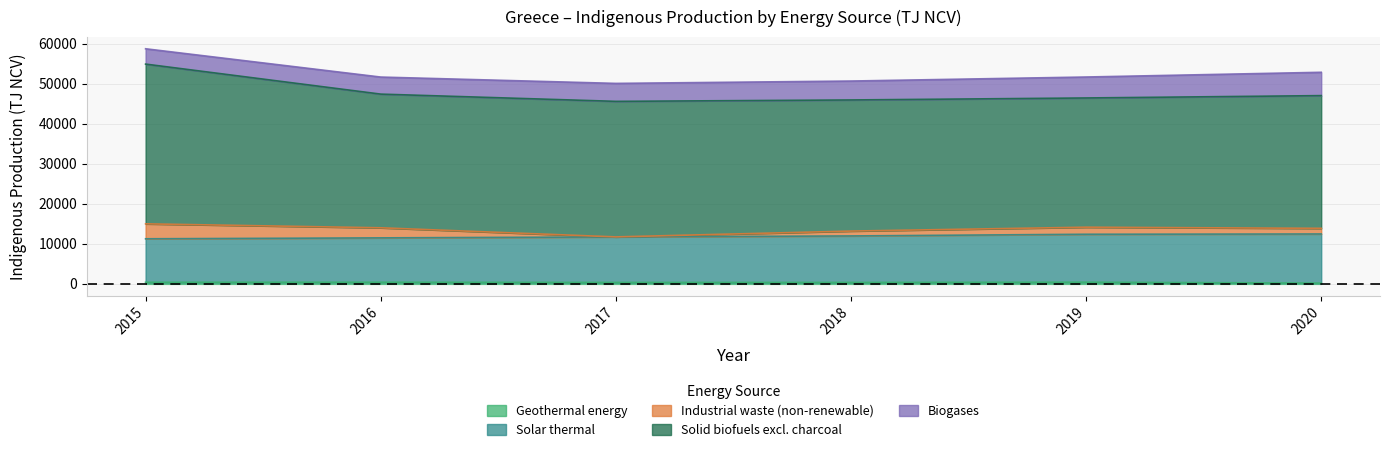

How many categories are shown in the chart?

6